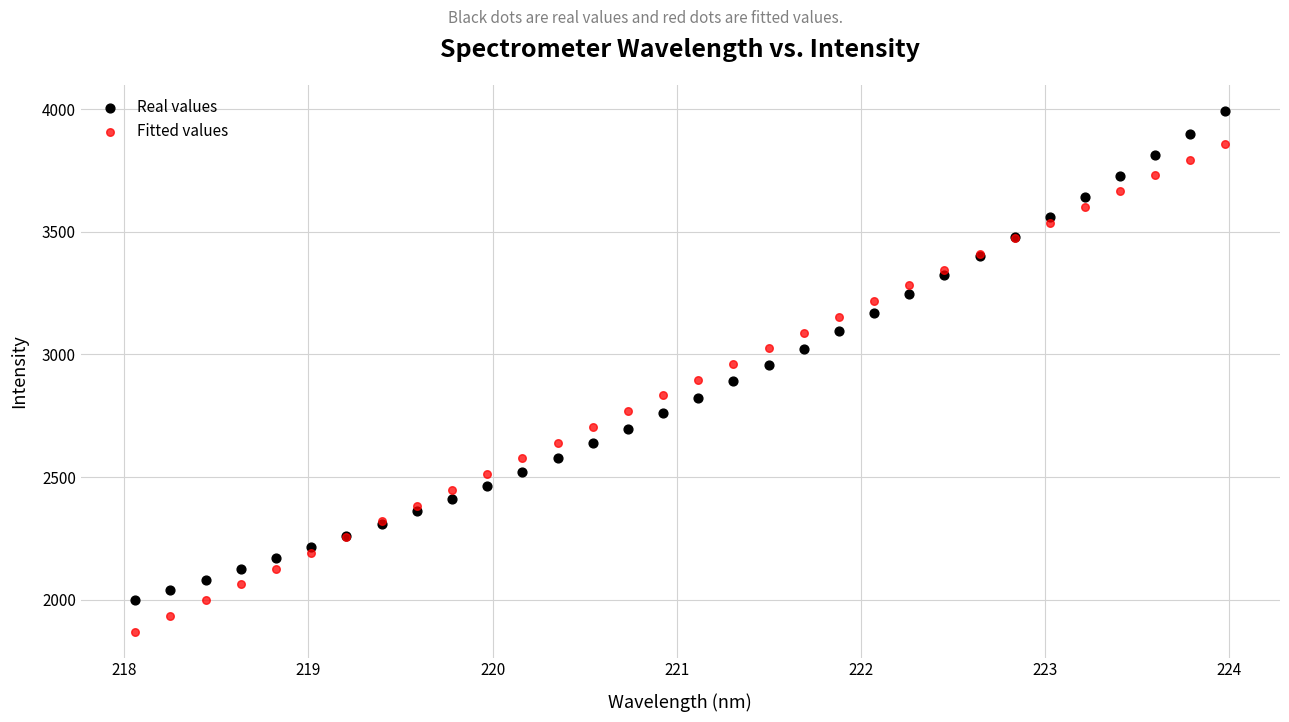

What is the X range (max minus min) for the scatter plot?

5.9